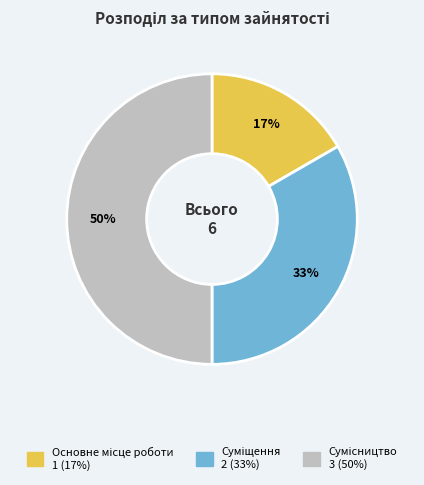

To the nearest percent, what is the average slice percentage?

33%